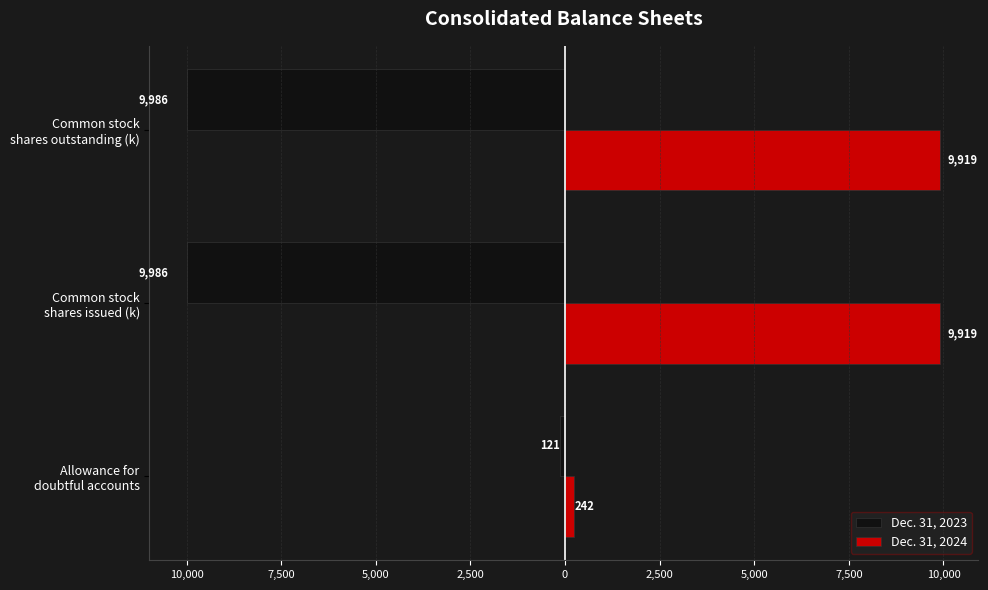

How many bars are there in total?

6